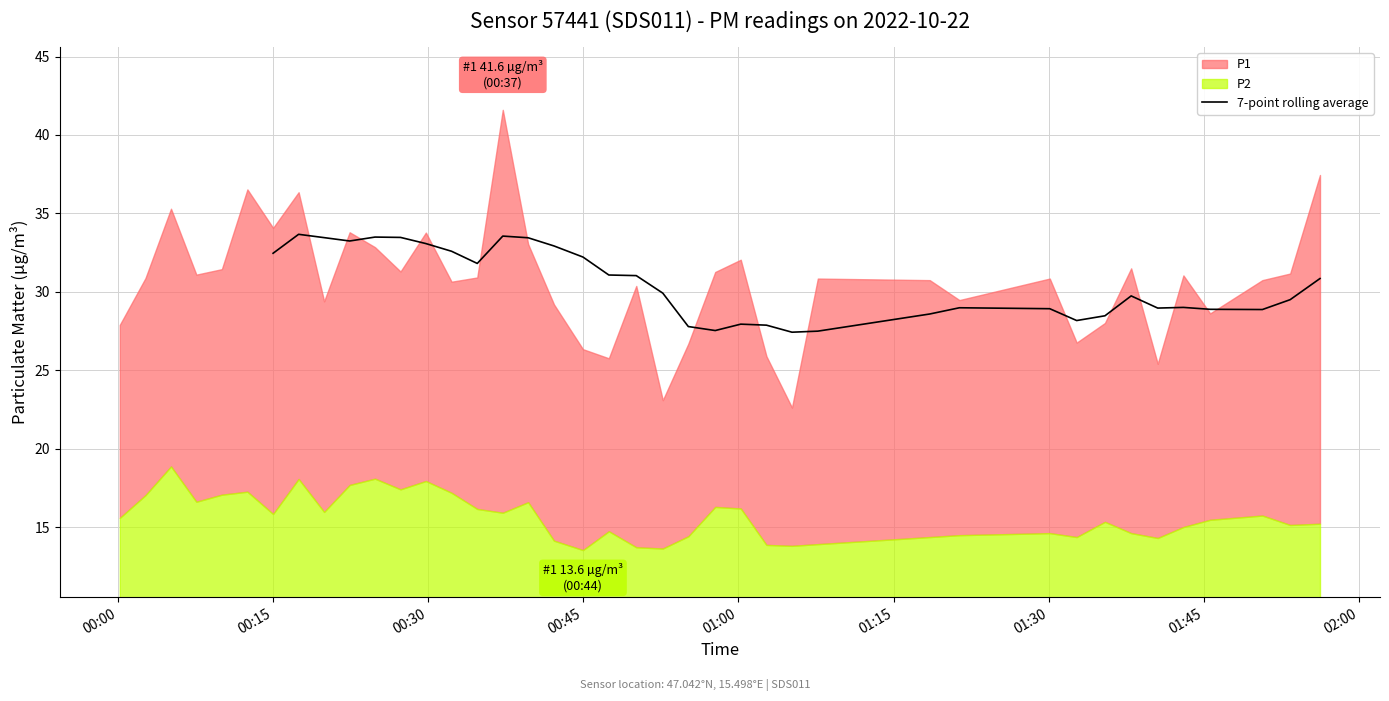

How many positive values are there?

34